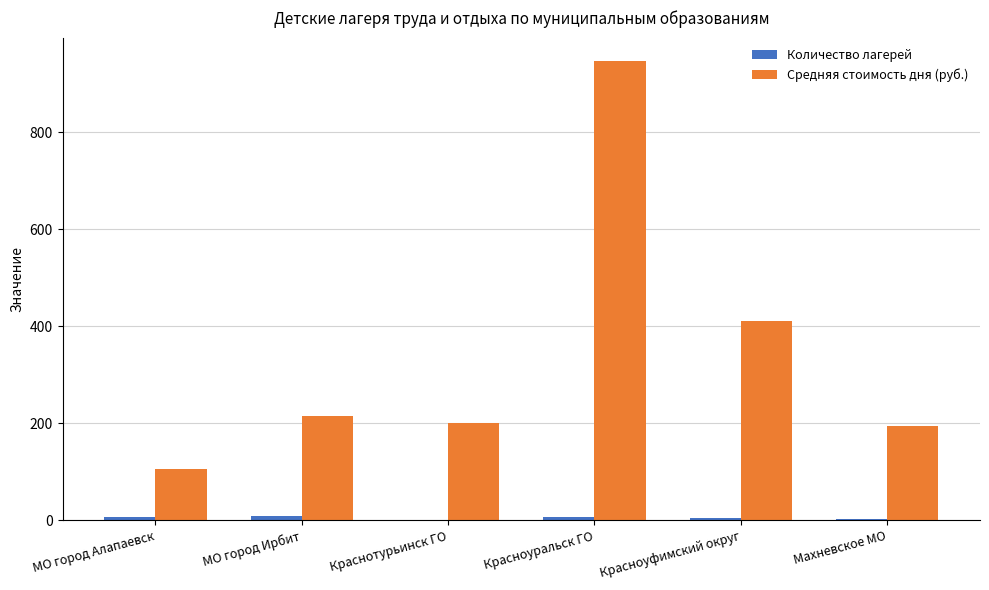

Count the number of categories in the chart.

6